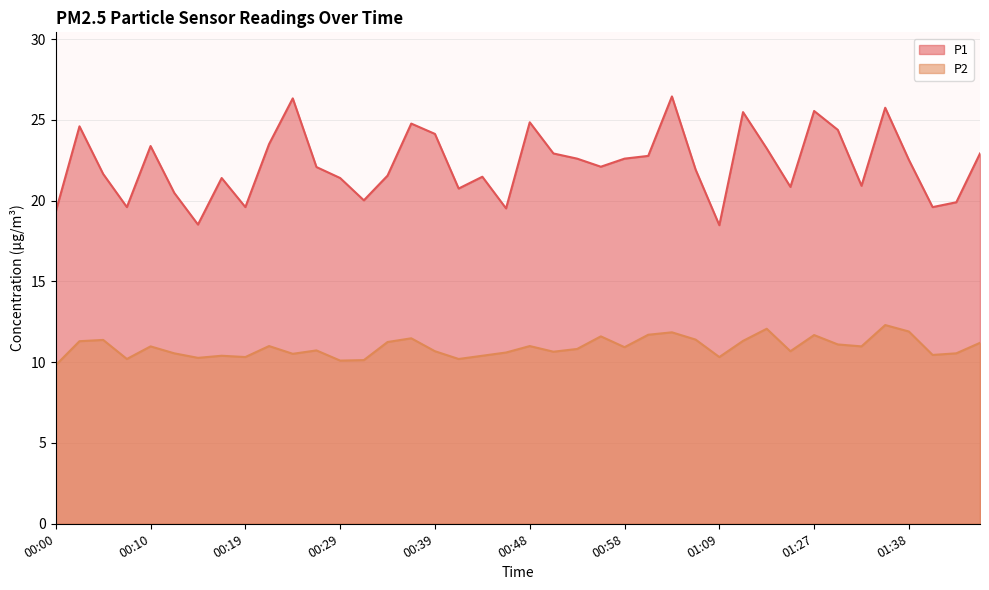

Reading right to left, extract all data points from this chart.

P1: 01:45=22.9	01:43=19.9	01:40=19.6	01:38=22.5	01:35=25.8	01:33=20.9	01:30=24.4	01:27=25.6	01:22=20.9	01:20=23.2	01:14=25.5	01:09=18.5	01:06=21.9	01:03=26.4	01:01=22.8	00:58=22.6	00:56=22.1	00:53=22.6	00:51=22.9	00:48=24.9	00:46=19.5	00:43=21.5	00:41=20.8	00:39=24.1	00:36=24.8	00:34=21.6	00:31=20.0	00:29=21.4	00:27=22.1	00:24=26.3	00:22=23.5	00:19=19.6	00:17=21.4	00:14=18.5	00:12=20.5	00:10=23.4	00:07=19.6	00:05=21.6	00:02=24.6	00:00=19.3
P2: 01:45=11.2	01:43=10.6	01:40=10.4	01:38=11.9	01:35=12.3	01:33=11.0	01:30=11.1	01:27=11.7	01:22=10.7	01:20=12.1	01:14=11.3	01:09=10.3	01:06=11.4	01:03=11.8	01:01=11.7	00:58=10.9	00:56=11.6	00:53=10.8	00:51=10.7	00:48=11.0	00:46=10.6	00:43=10.4	00:41=10.2	00:39=10.7	00:36=11.5	00:34=11.2	00:31=10.1	00:29=10.1	00:27=10.7	00:24=10.5	00:22=11.0	00:19=10.3	00:17=10.4	00:14=10.3	00:12=10.6	00:10=11.0	00:07=10.2	00:05=11.4	00:02=11.3	00:00=9.8